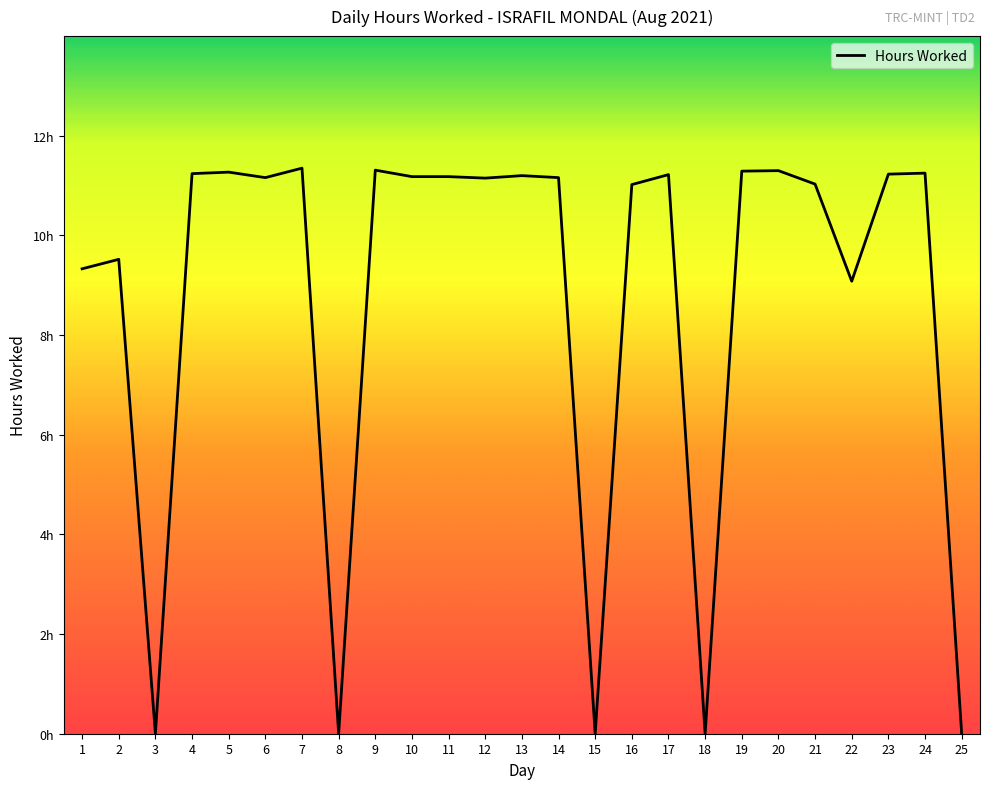

At which category does the chart reach its minimum across all series?

3